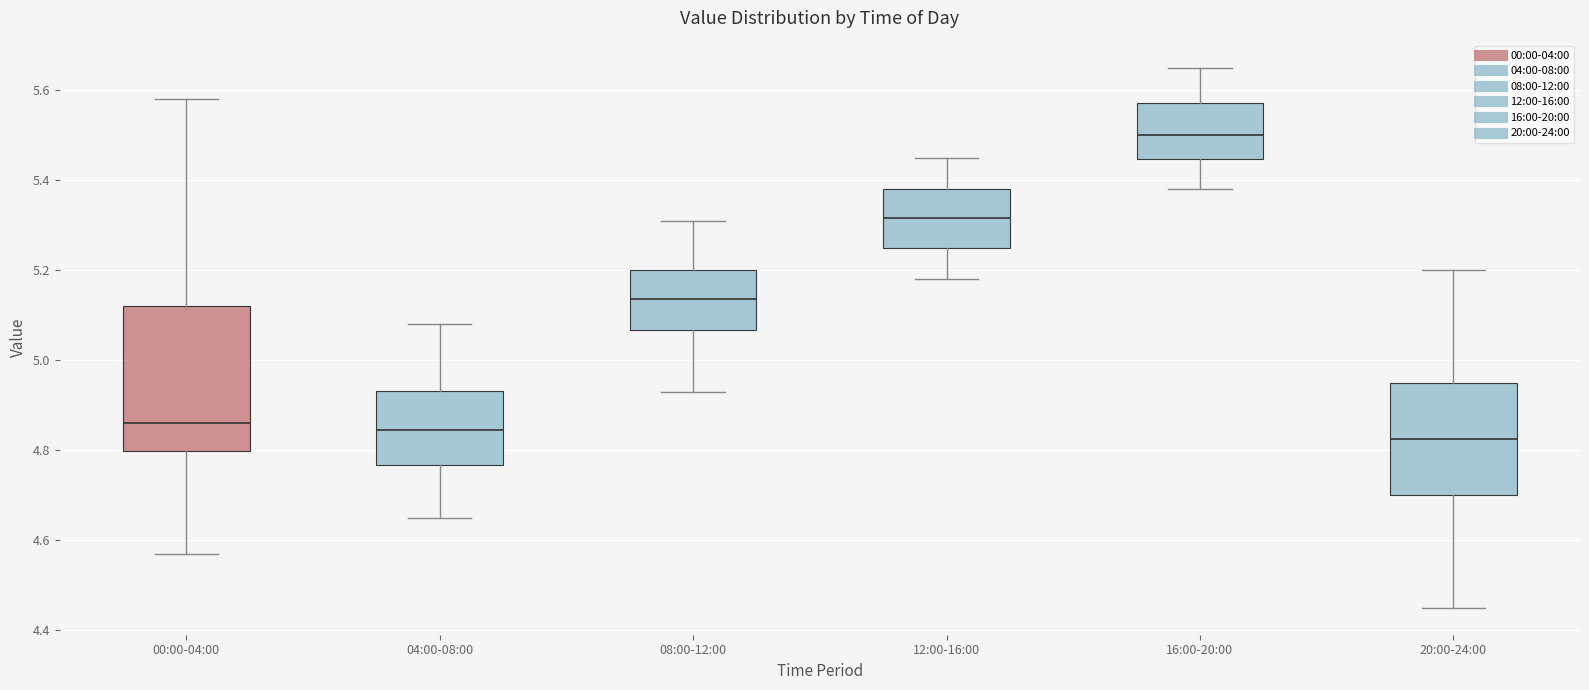

Which box is the tallest, from its lower edge to its upper edge?

00:00-04:00